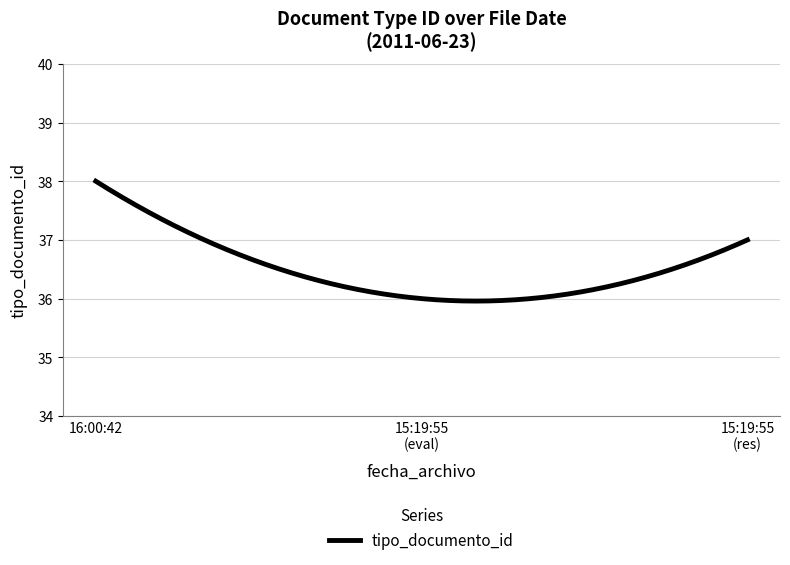

Count the number of data series in this chart.

1